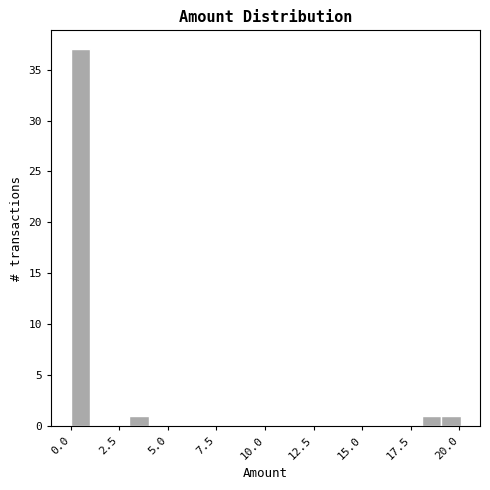

Around what value on the x-axis is the tallest bar? Give the approximate position of its centre, as read against the axis.

0.5